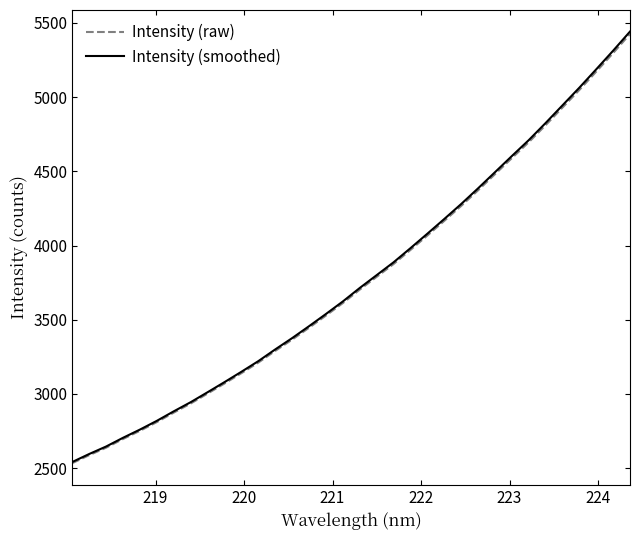

What is the average value of the Intensity (smoothed) series?

3780.8